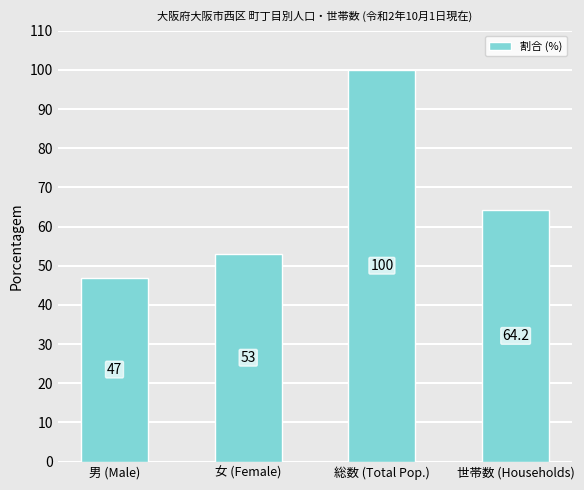

Which label corresponds to the largest value in the chart?

総数 (Total Pop.)